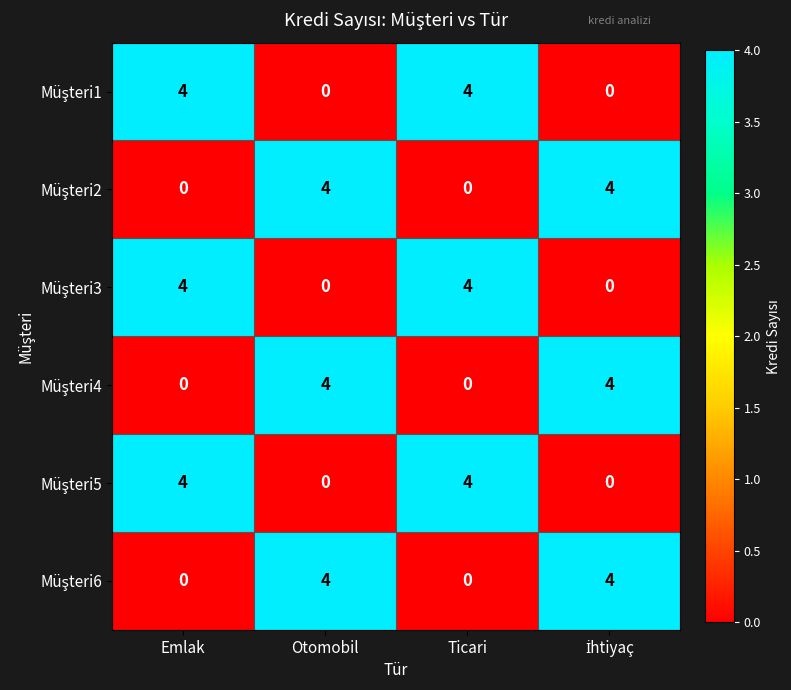

At how many categories does at least one series exceed 1?

4